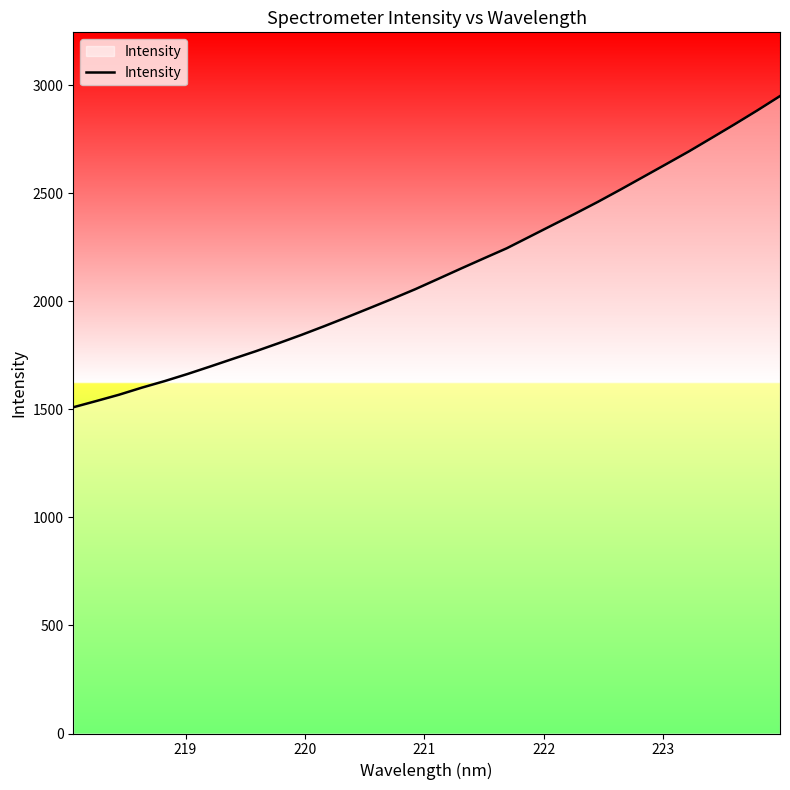

What is the smallest value displayed?

1510.0